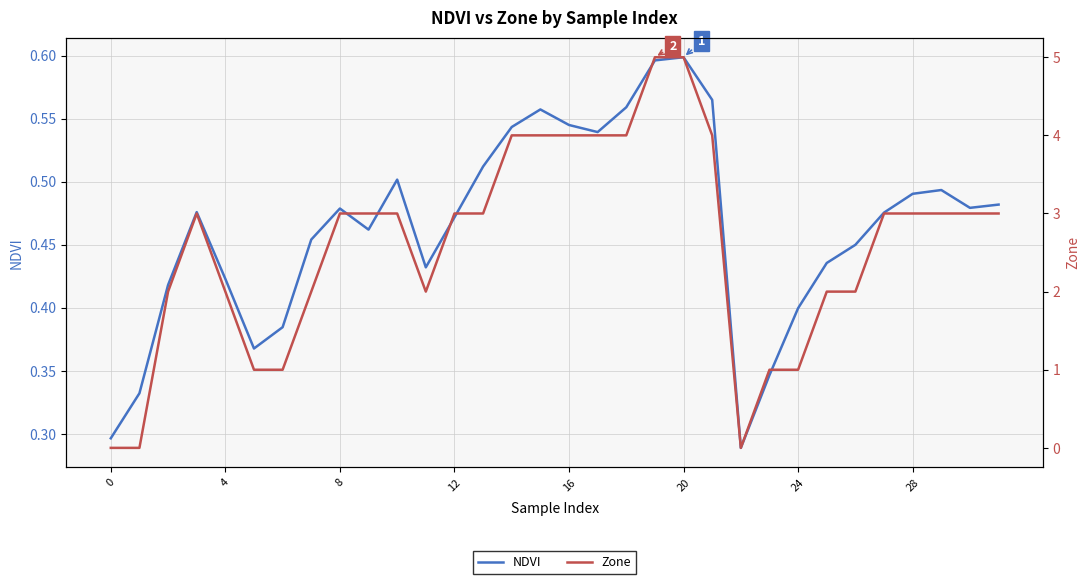

What is the sum of the Zone values at 28 and 24?

4.0